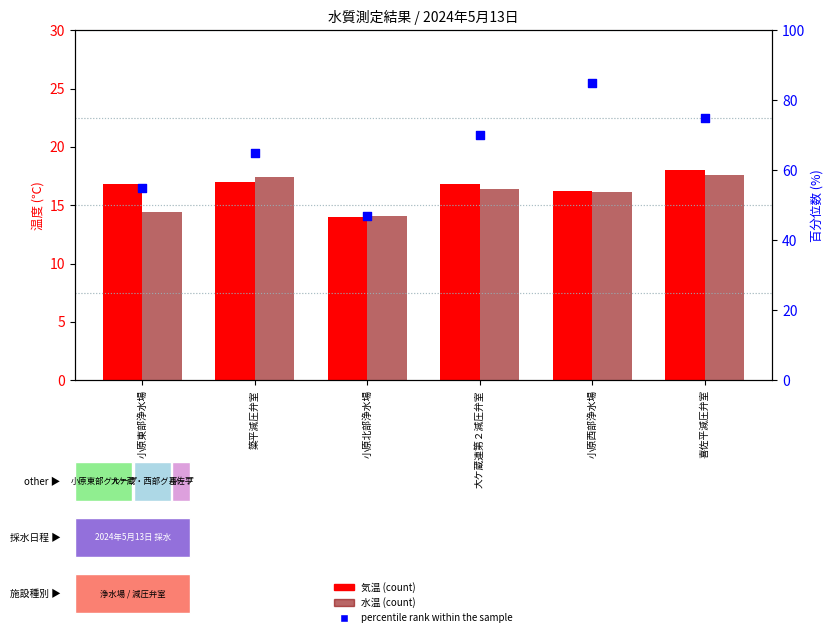

Which series contains the highest Y value?

percentile rank within the sample